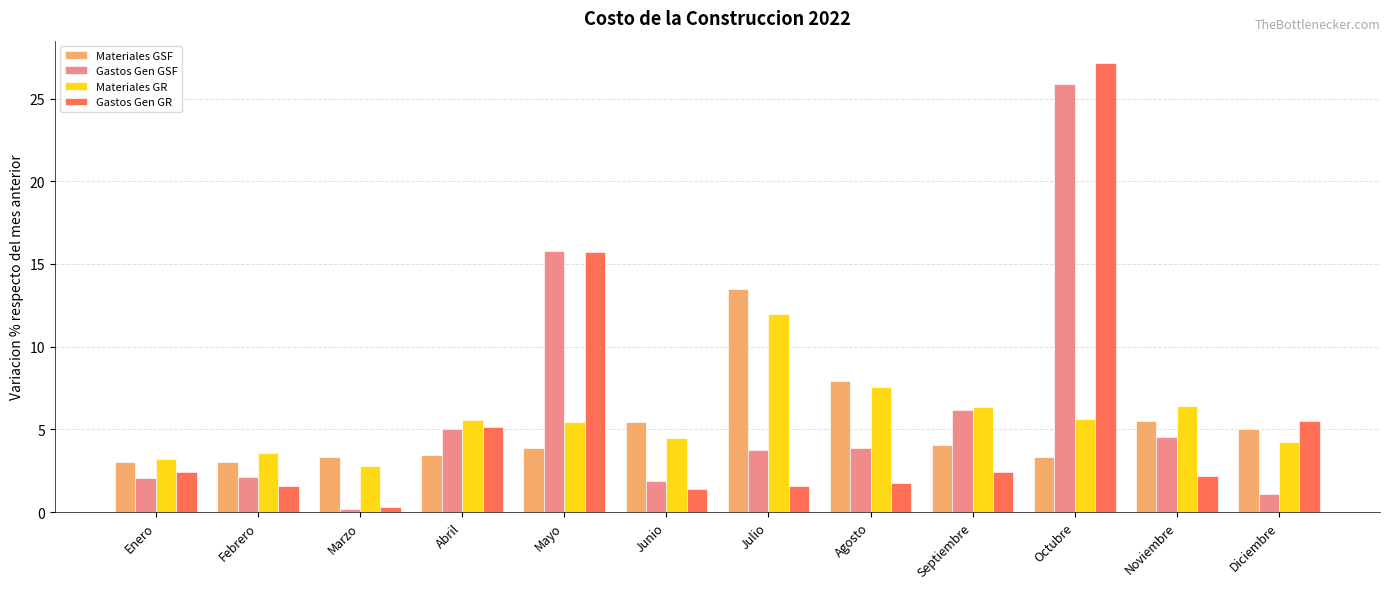

At which category is the sum across all series the highest?

Octubre